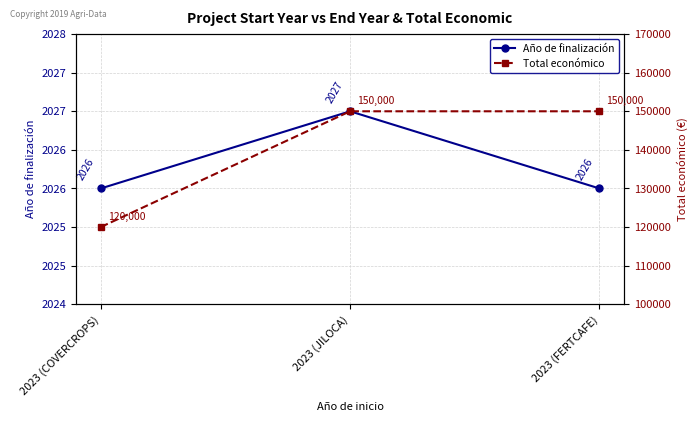

At which category is the sum across all series the highest?

2023 (JILOCA)